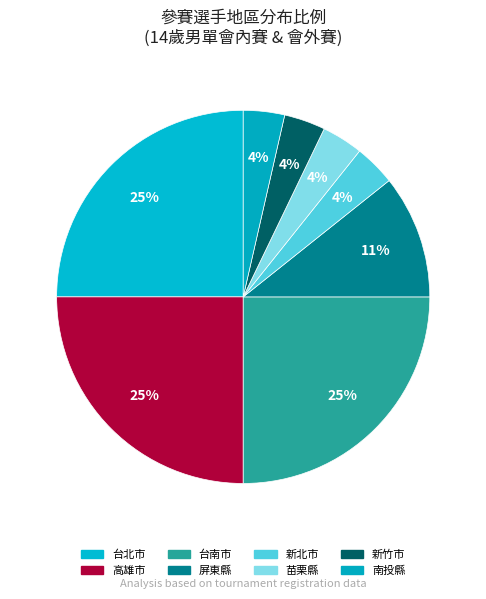

True or false: 南投縣 accounts for 9% of the total.

False